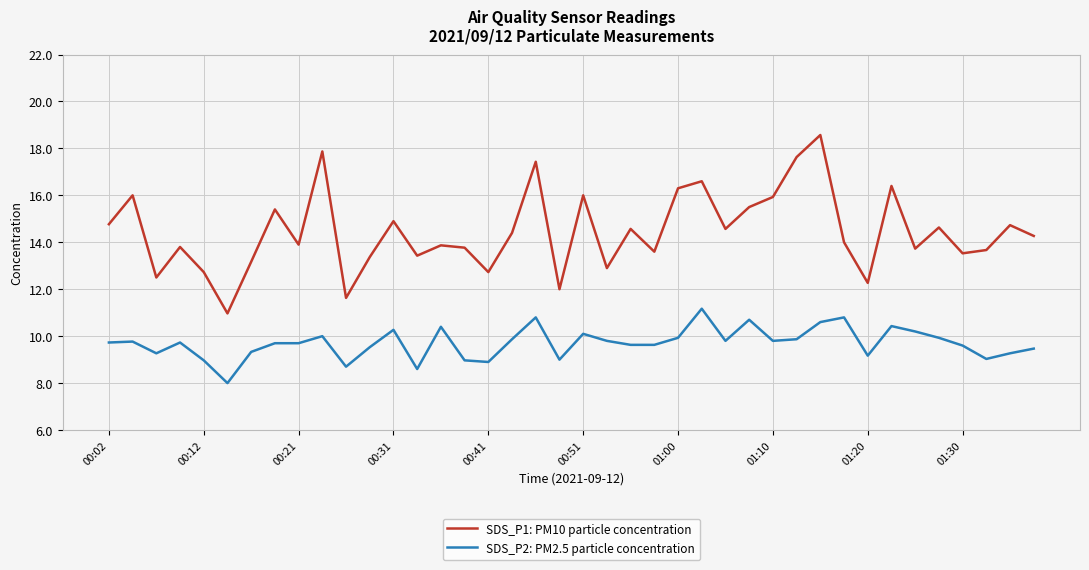

What is the difference between the second highest and second lowest values in the SDS_P1: PM10 particle concentration series?

6.2